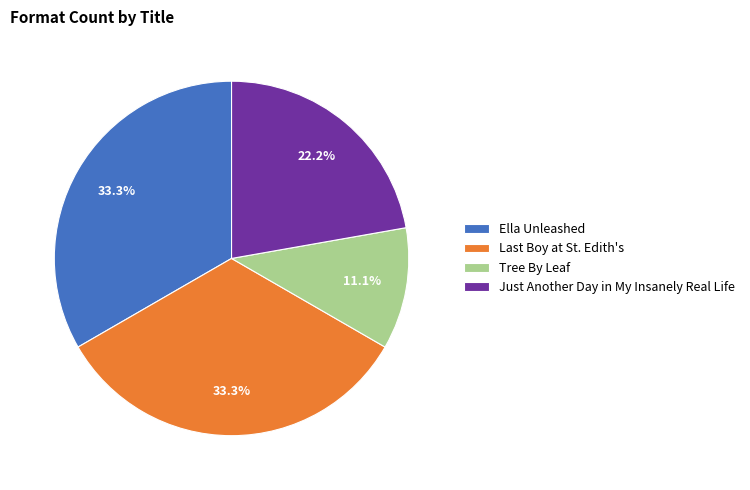

What is the ratio of the value at Tree By Leaf to the value at Ella Unleashed?

0.3